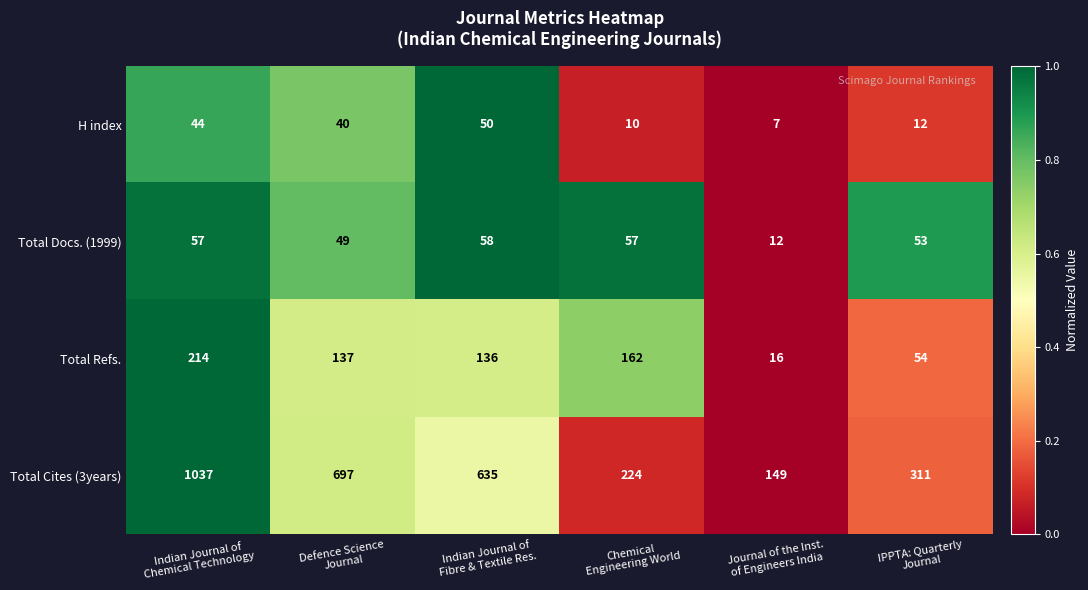

What is the total value across all series at Chemical
Engineering World?

453